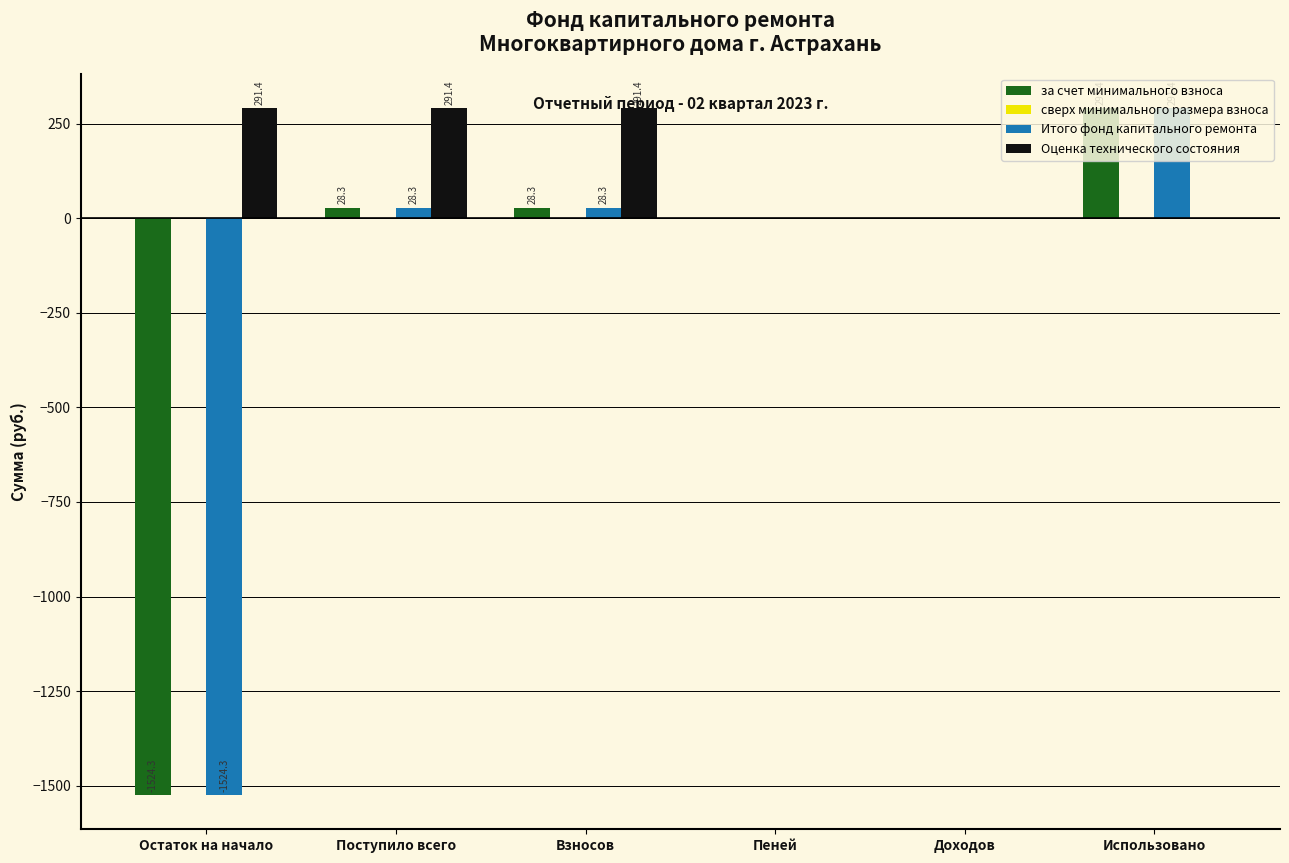

The value of Итого фонд капитального ремонта at Использовано is 398.6. True or false?

False